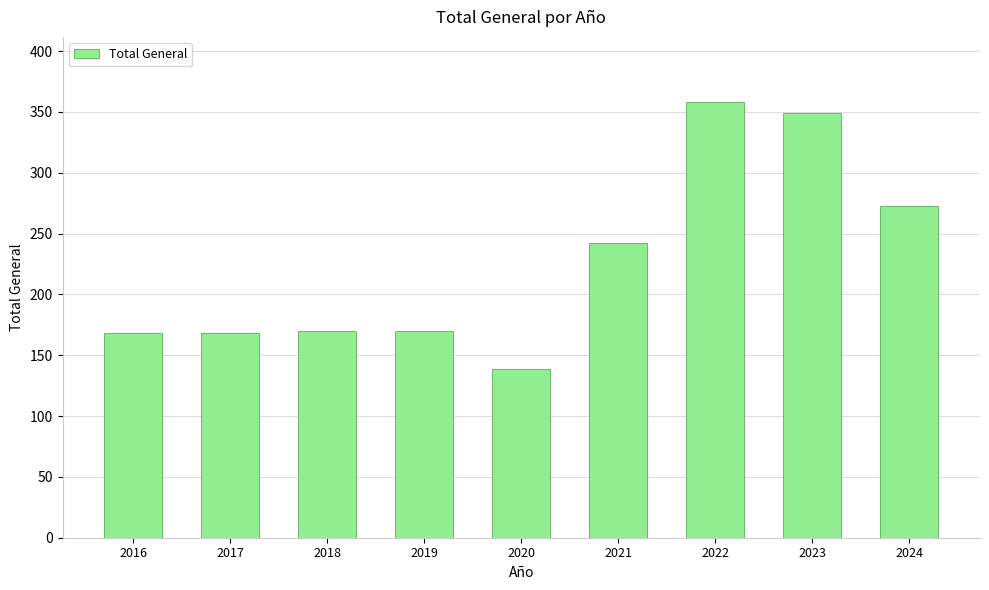

What is the difference between the maximum and minimum values?

219